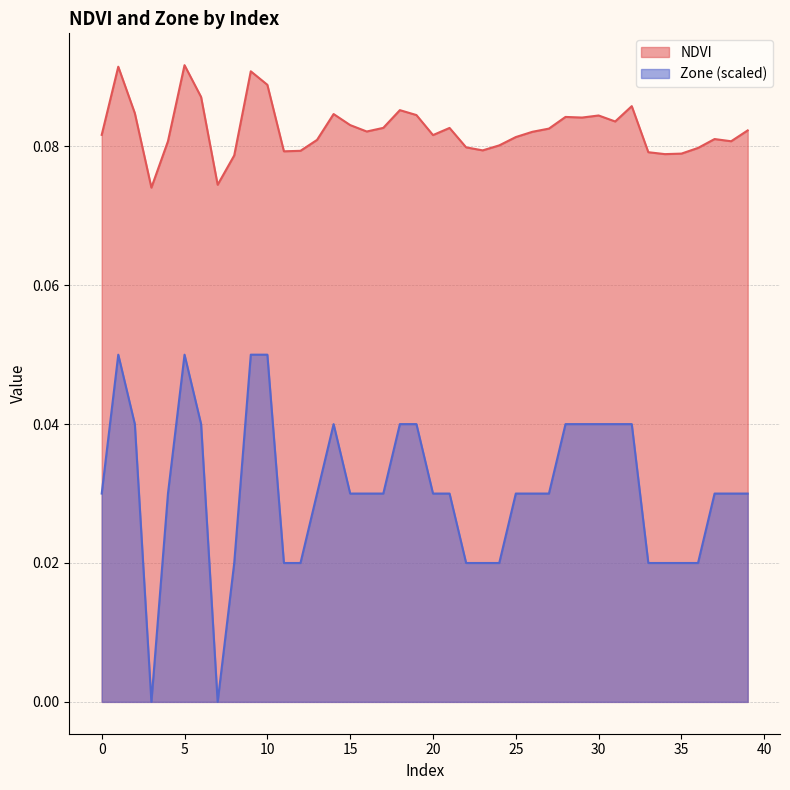

What is the total value across all series at 6?

0.1